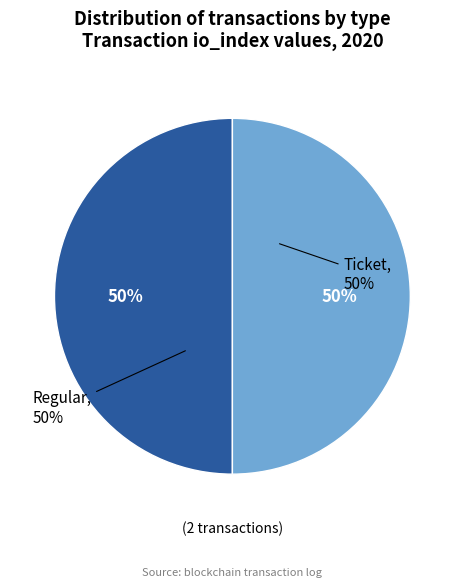

Count the number of slices in the pie.

2